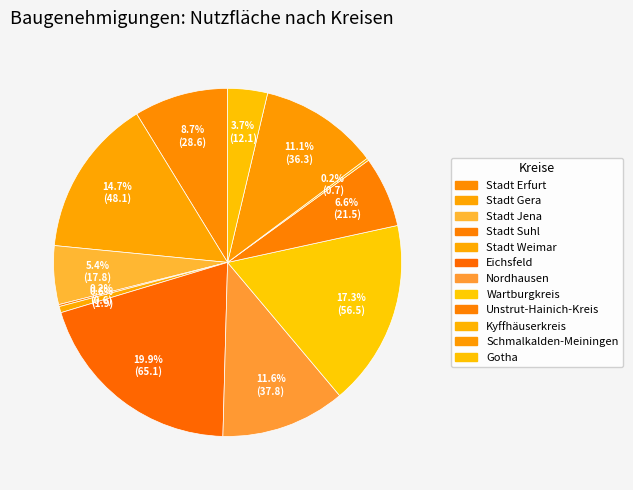

To the nearest percent, what is the difference between the largest and smallest slice percentages?

20%